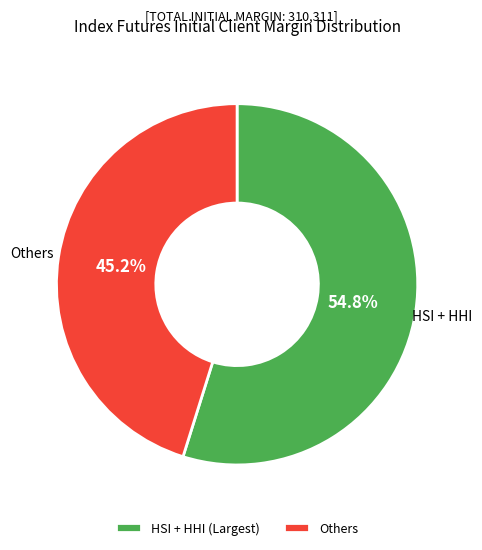

Combined, what portion of the pie is HSI + HHI (Largest) and Others?

100.0%